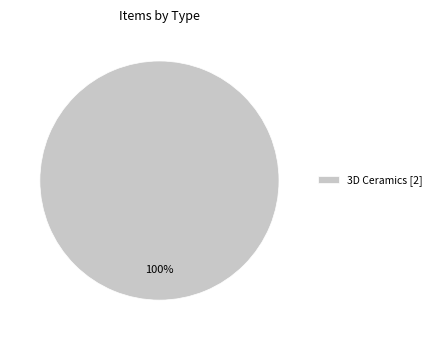

Does any single category account for the majority?

Yes